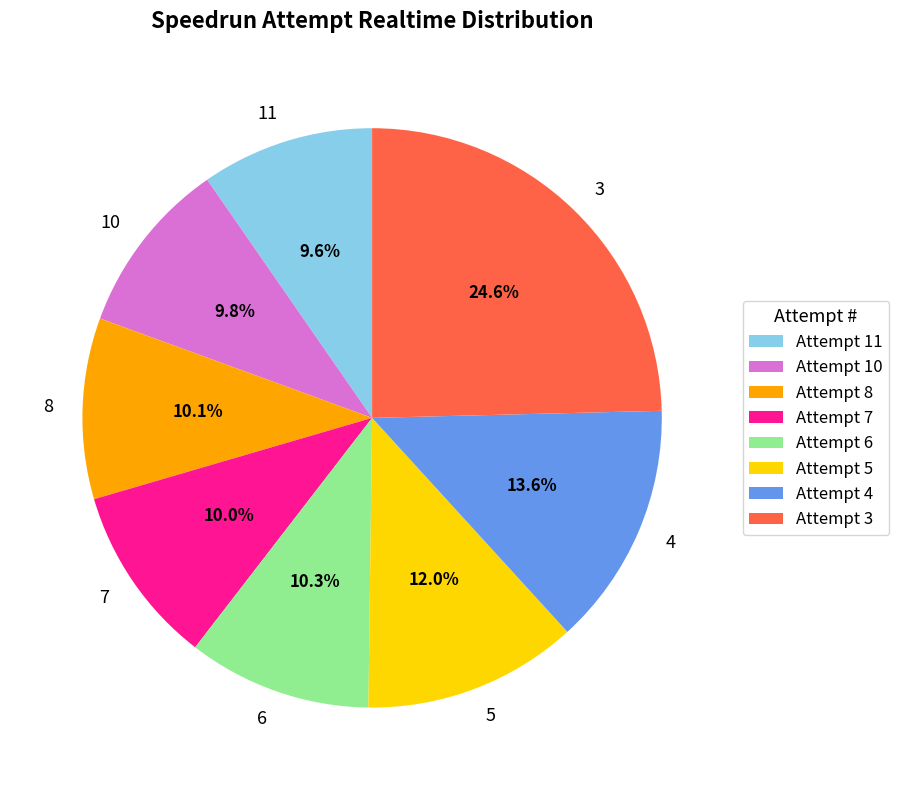

True or false: 5 accounts for 1% of the total.

False